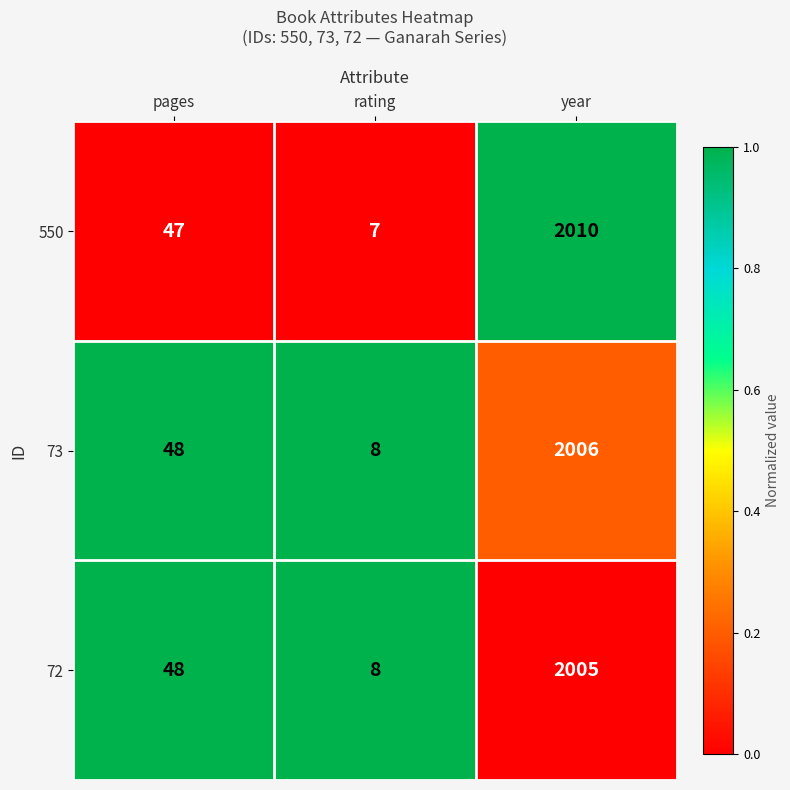

List the series in order of their overall mean, lowest first.

72, 73, 550